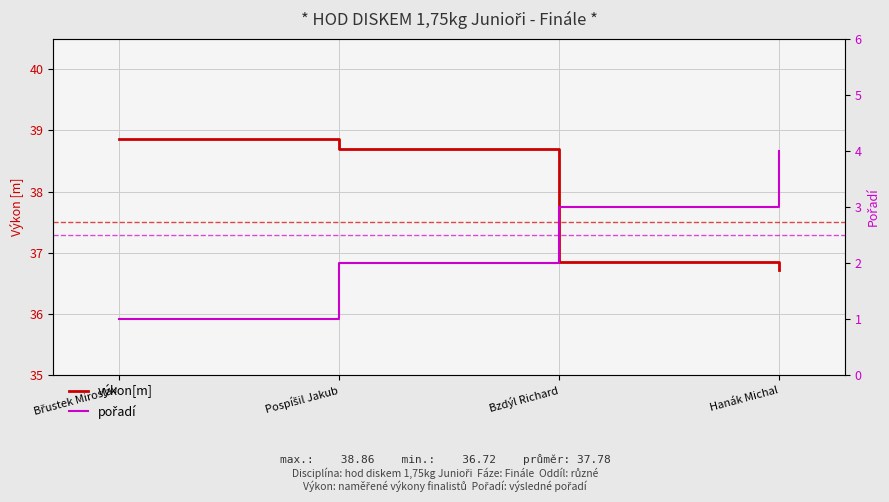

Reading right to left, what are all the values shown in this chart?

výkon[m]: Hanák Michal=36.7	Bzdýl Richard=36.9	Pospíšil Jakub=38.7	Břustek Miroslav=38.9
pořadí: Hanák Michal=4.0	Bzdýl Richard=3.0	Pospíšil Jakub=2.0	Břustek Miroslav=1.0